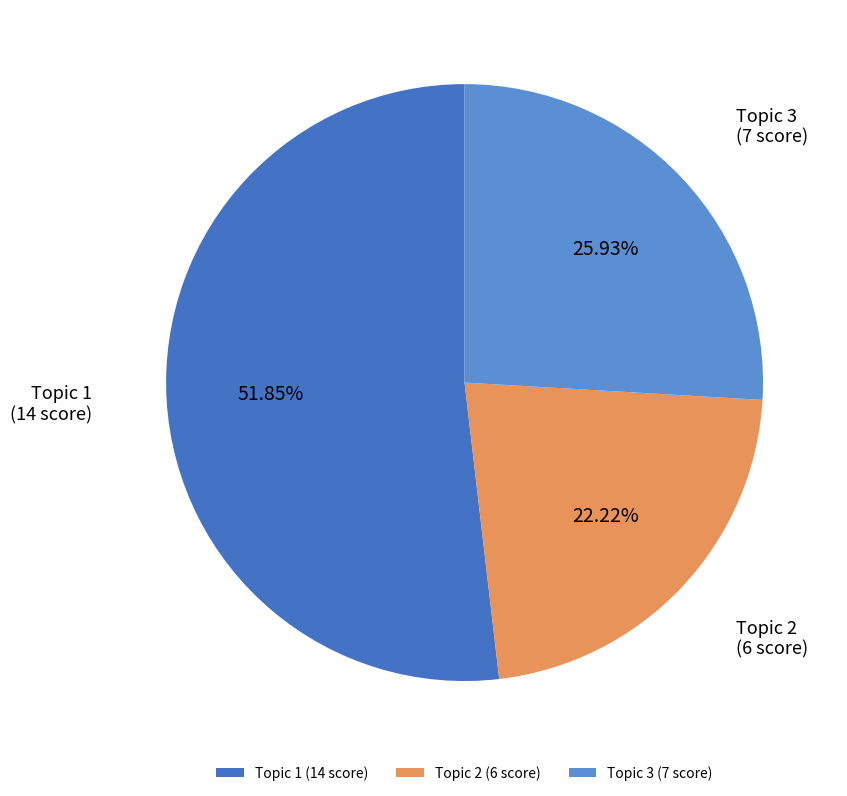

Which slice is the largest?

Topic 1